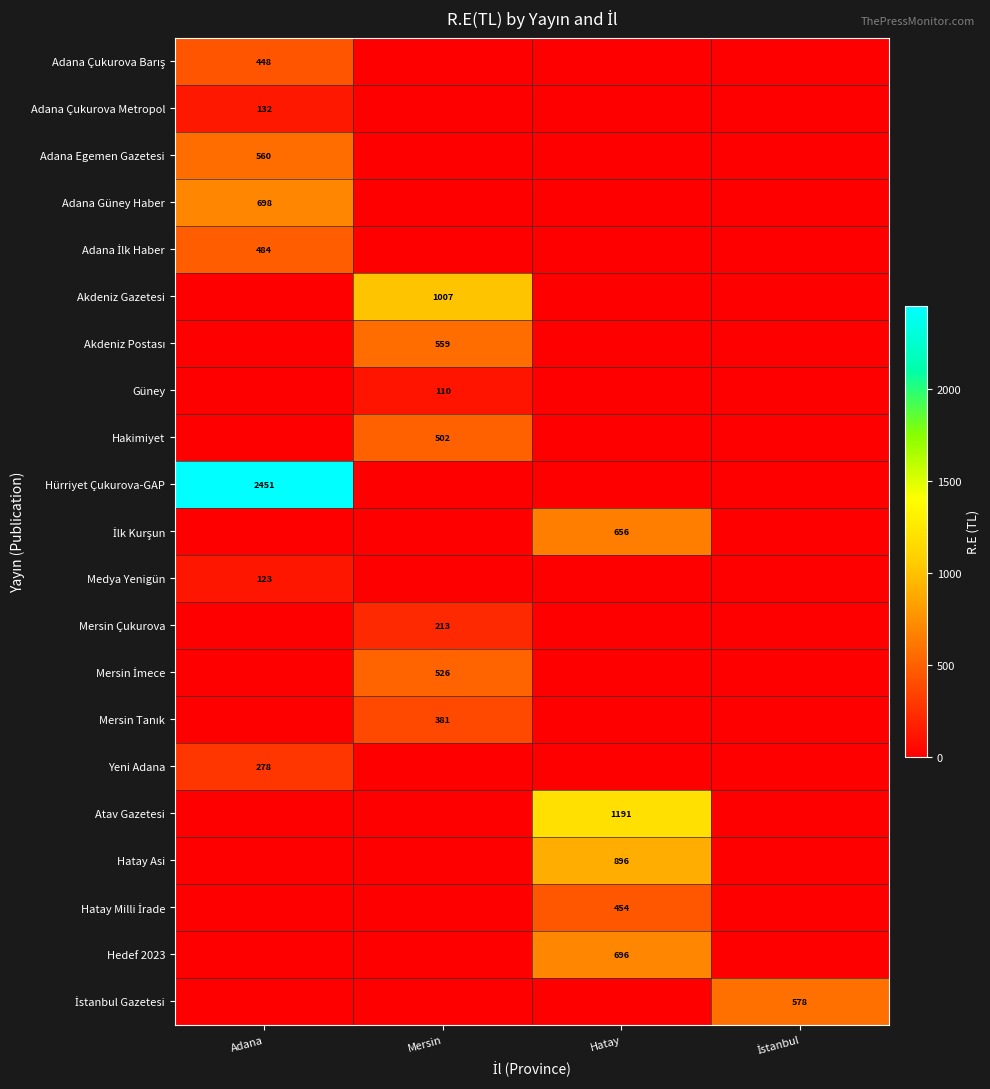

Is it true that Hedef 2023 equals 696 at Hatay?

True